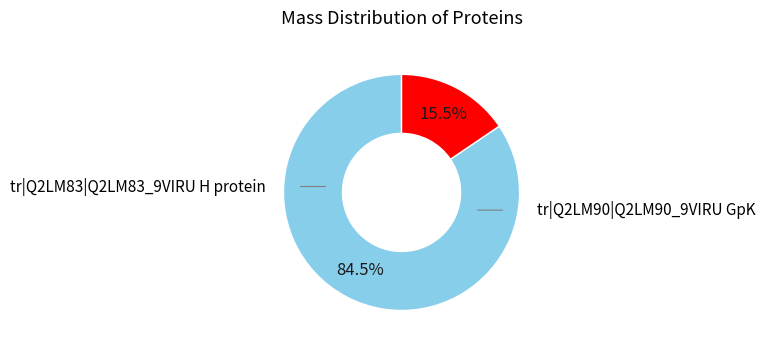

Is there any slice that represents more than half of the pie?

Yes